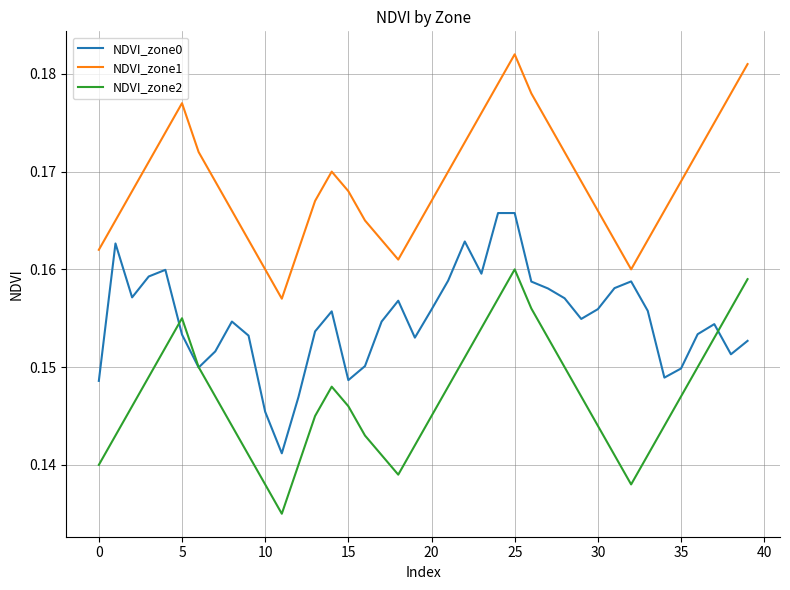

Which series has the largest total across all categories?

NDVI_zone1